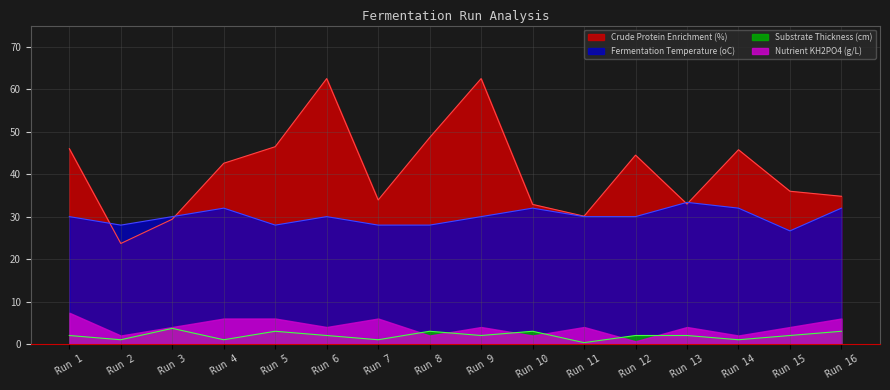

What is the difference between the maximum and second lowest values in the Substrate Thickness (cm) series?

2.7